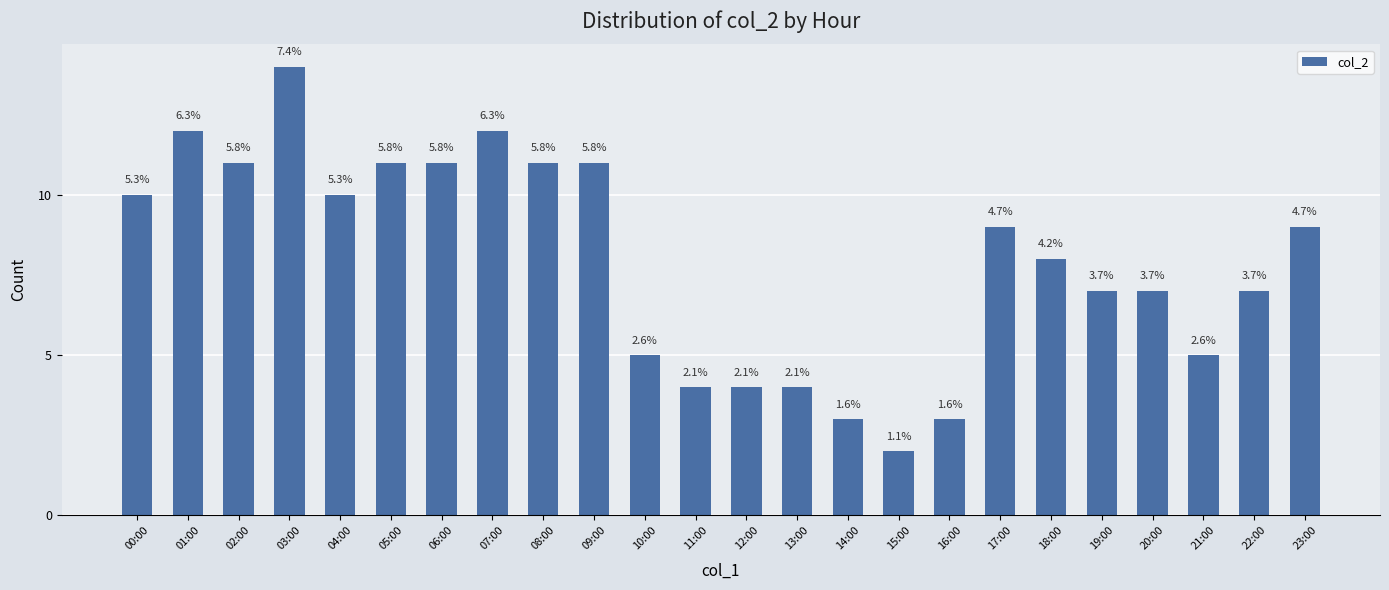

Reading left to right, extract all data points from this chart.

10	12	11	14	10	11	11	12	11	11	5	4	4	4	3	2	3	9	8	7	7	5	7	9